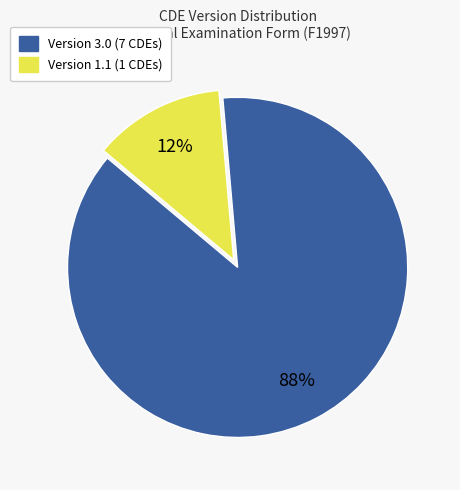

To the nearest percent, what is the average slice percentage?

50%